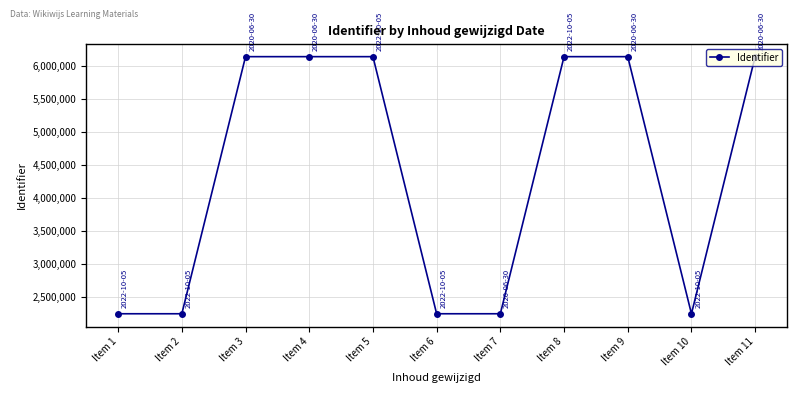

What is the average value?

4376980